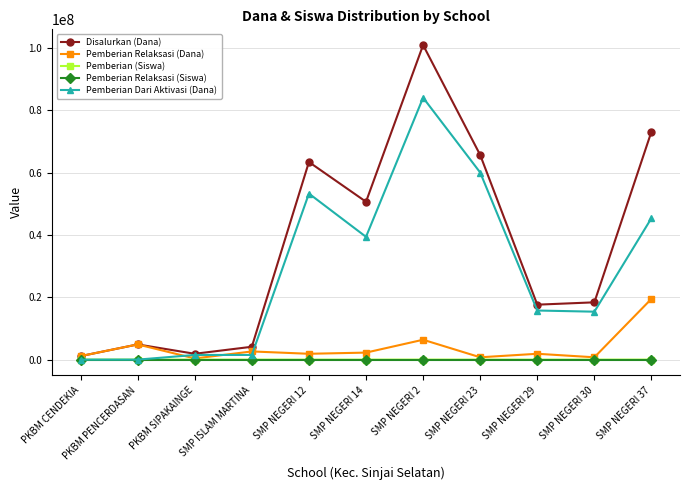

What is the maximum value shown in the chart?

100875000